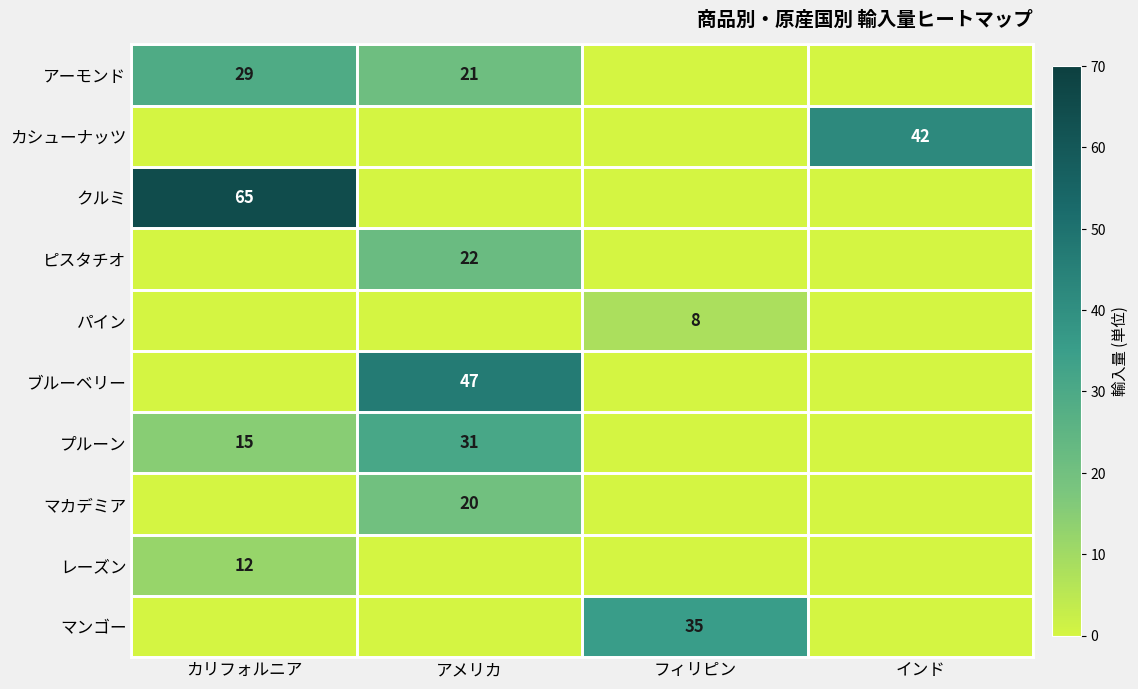

Is it true that マカデミア equals 6 at アメリカ?

False